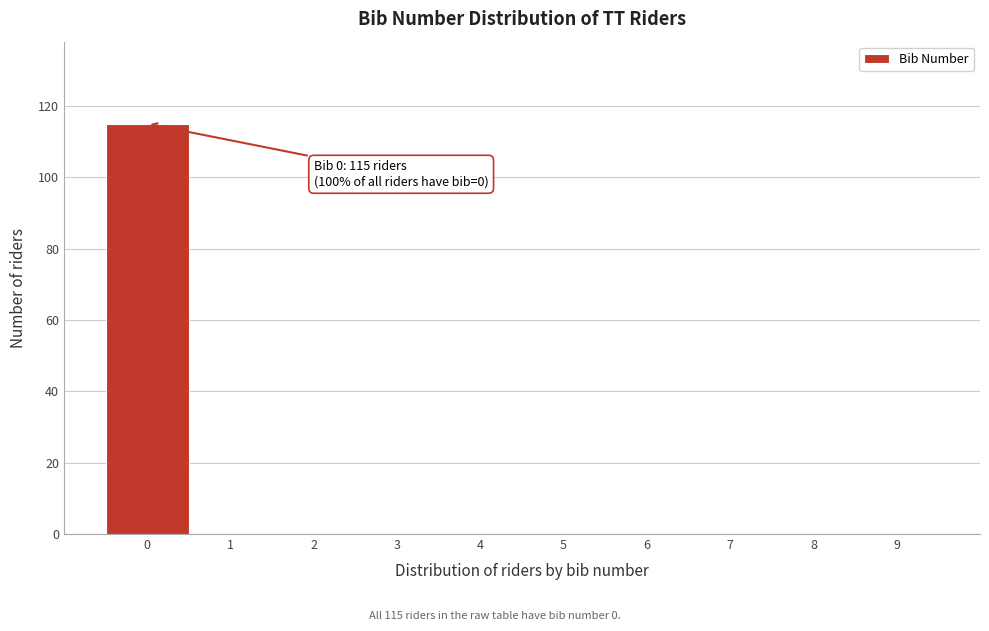

Over which range of the x-axis is the bar tallest?

-0.5 to 0.5